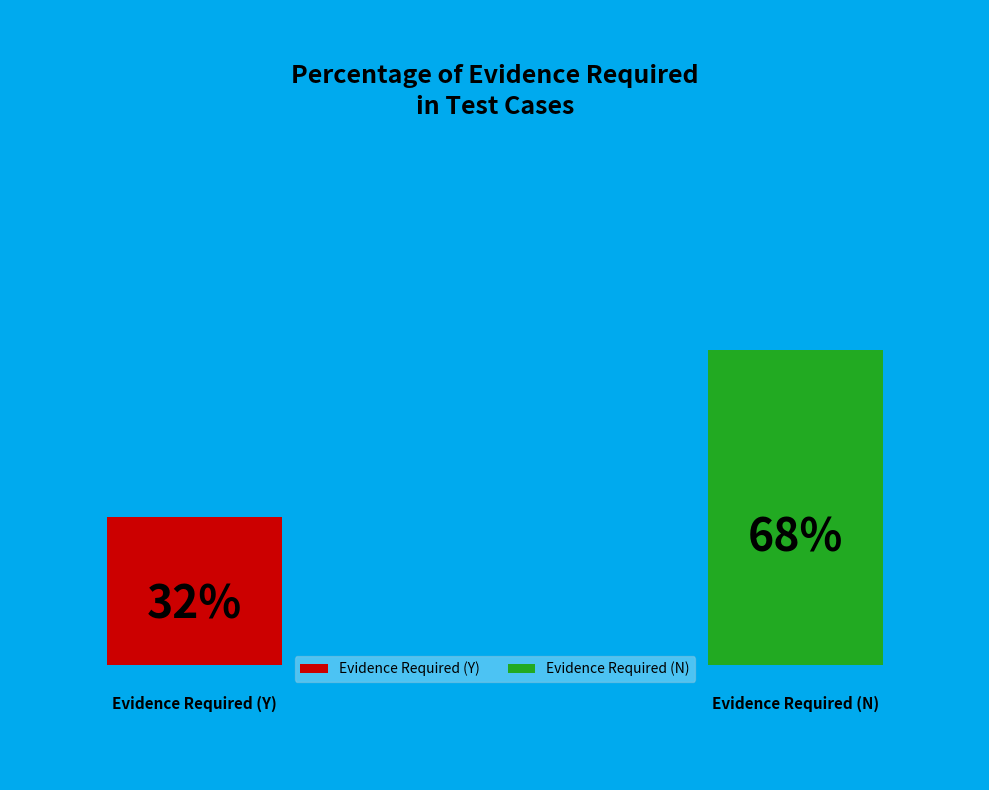

How many segments does this pie chart have?

2